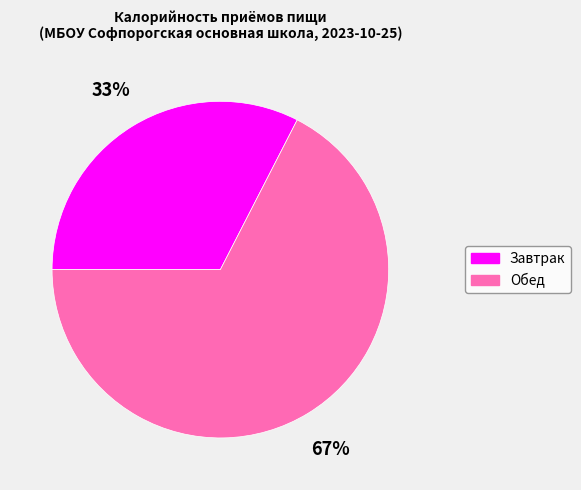

To the nearest percent, what portion does Завтрак represent?

33%